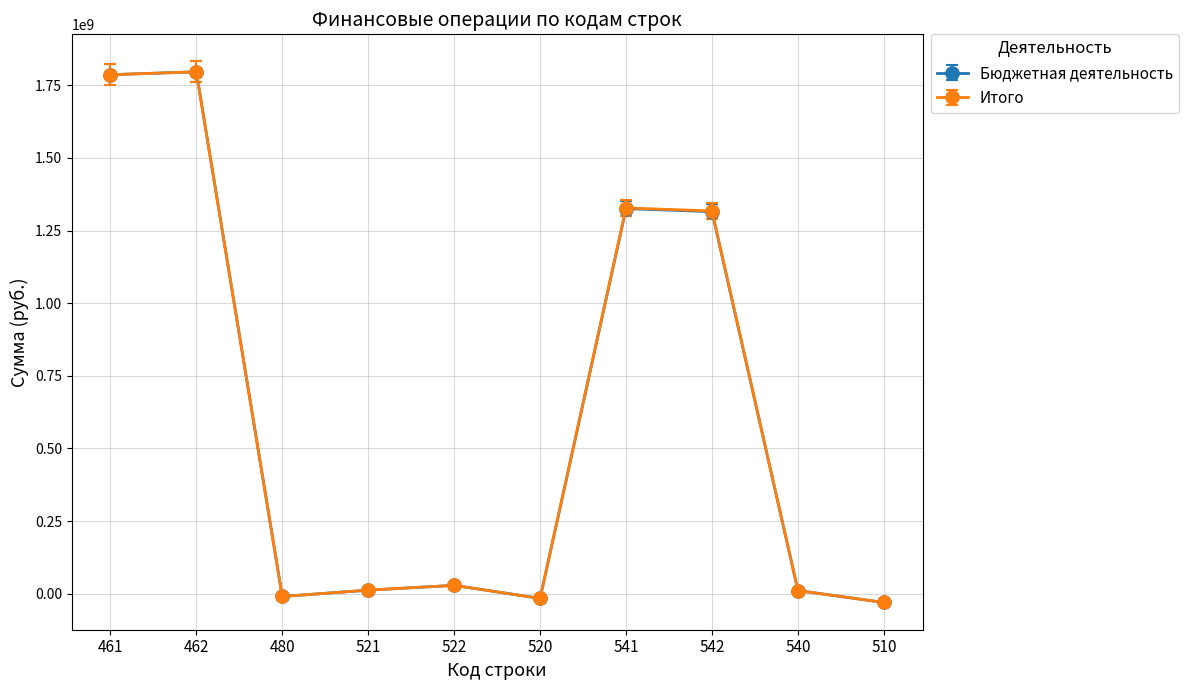

What is the minimum value shown in the chart?

-30487079.7